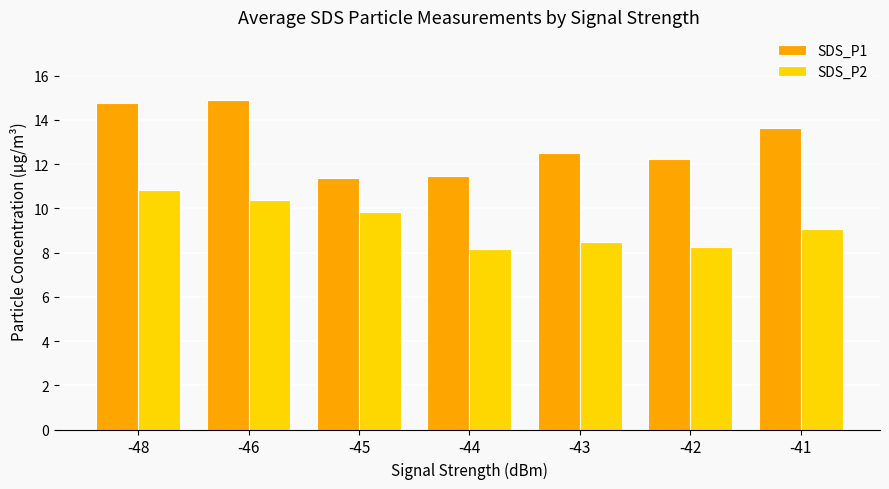

How many values in the SDS_P1 series are below 12?

2